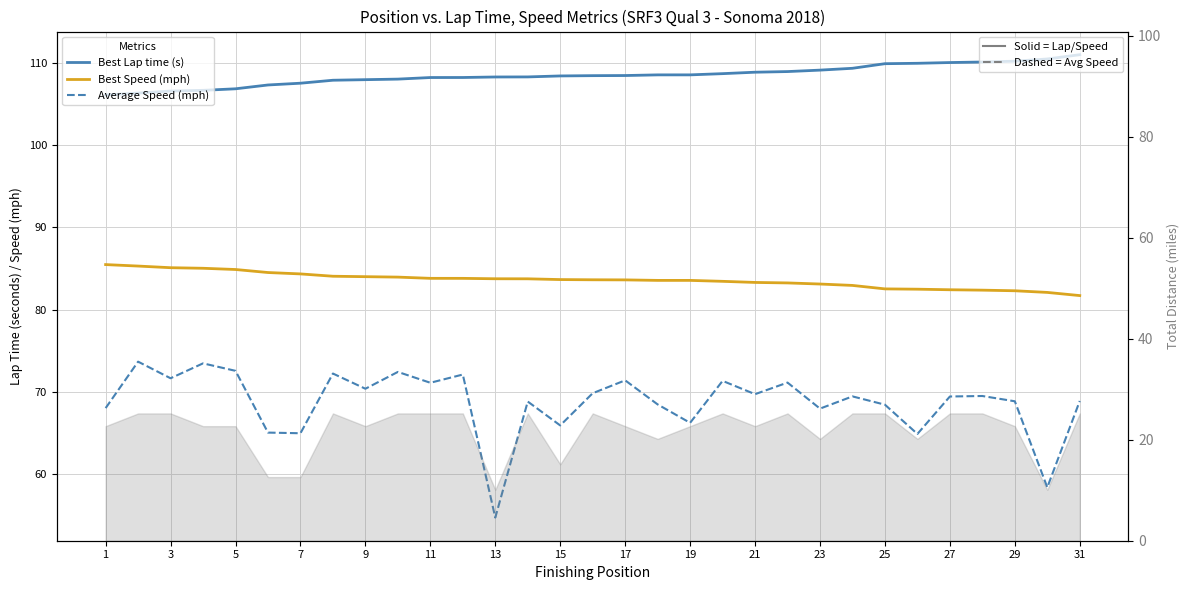

Which series has the largest total across all categories?

Best Lap time (s)